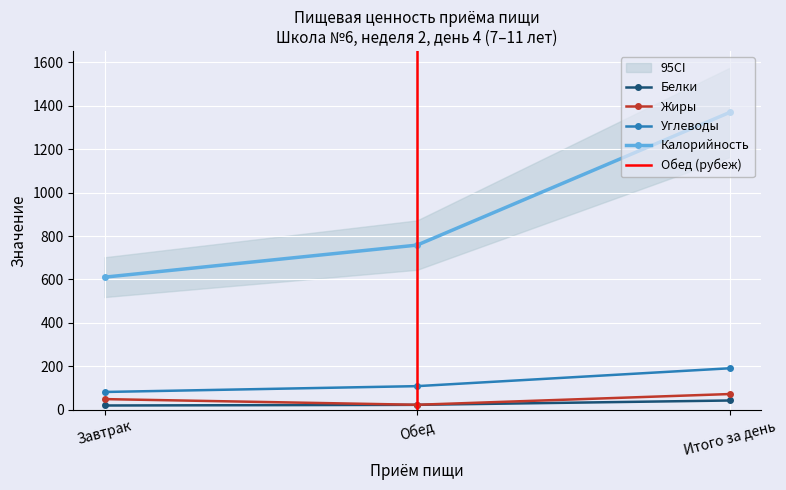

Rank the series by their maximum value, from lowest to highest.

Белки, Жиры, Углеводы, Калорийность